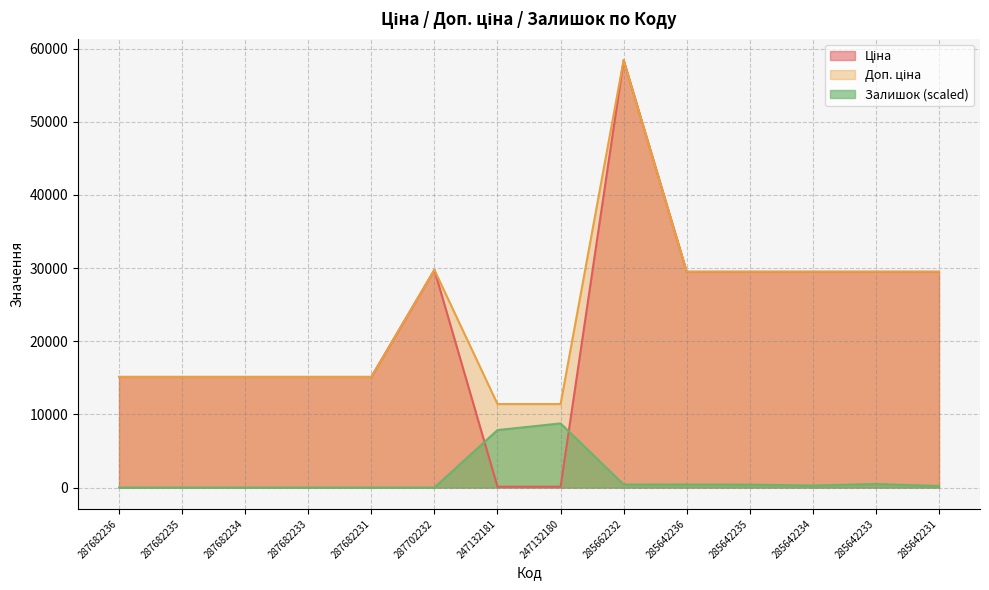

The value of Ціна at 285642231 is 12924.4. True or false?

False